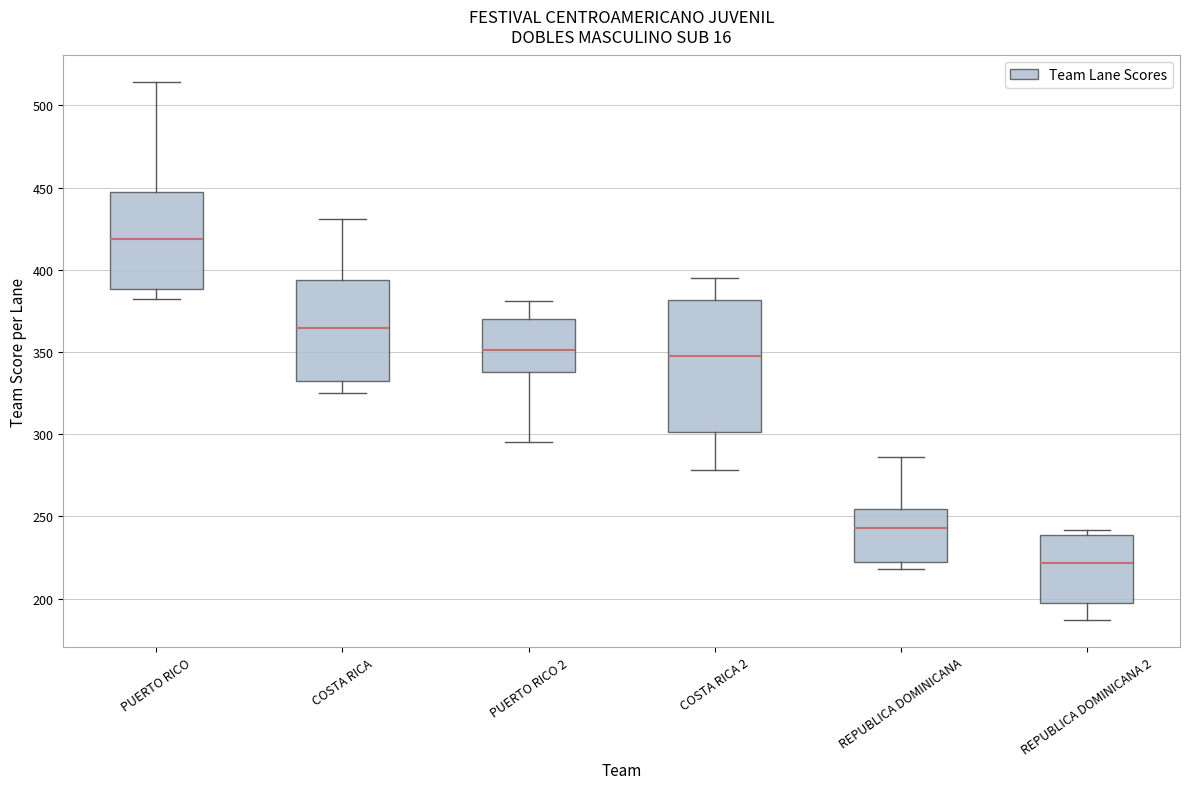

Which box's median line is the highest?

PUERTO RICO